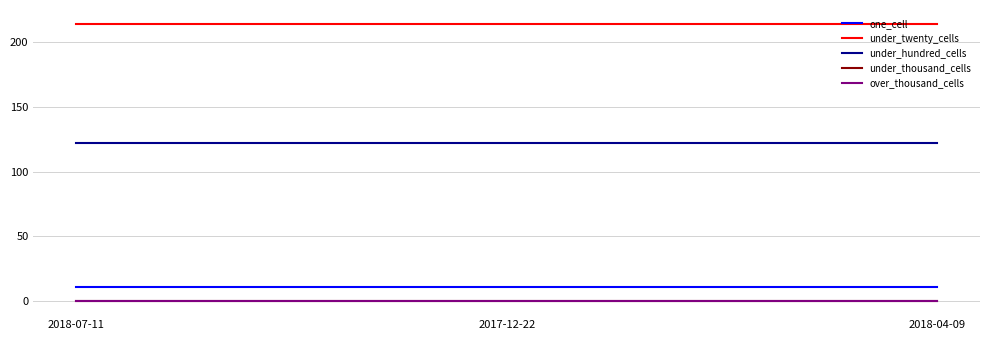

What is the highest value of the under_hundred_cells series?

122